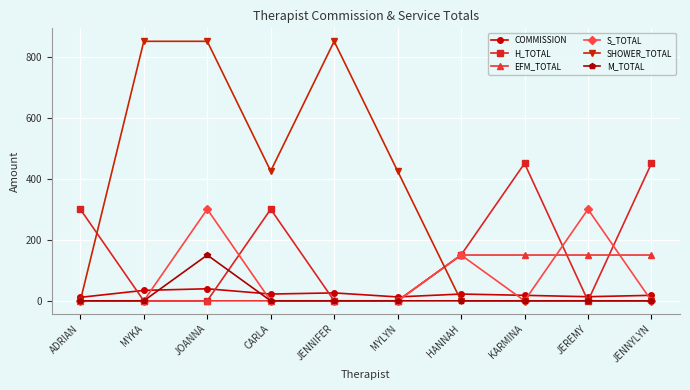

What is the label of the 3rd point from the right?

KARMINA